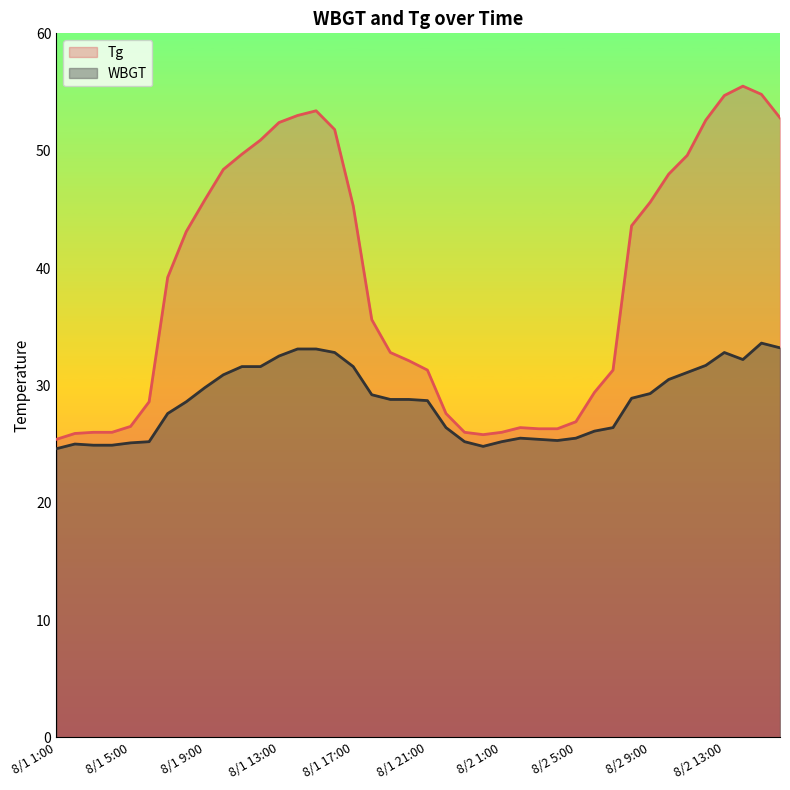

Between 8/2 3:00 and 8/1 7:00, which is larger?

8/1 7:00